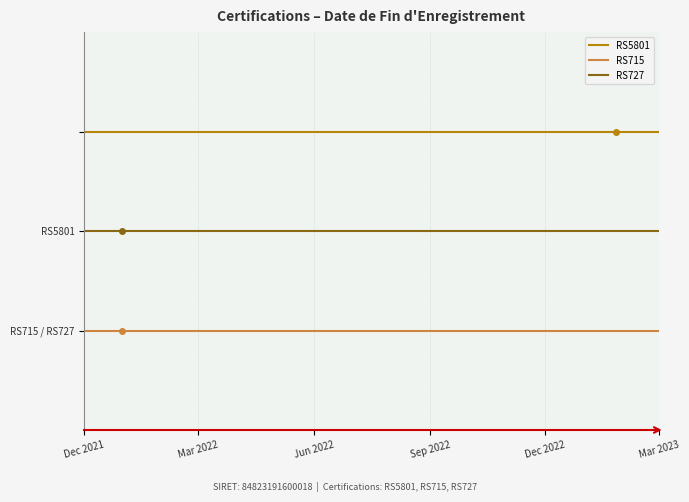

At which label does RS715 reach its minimum?

Dec 2021